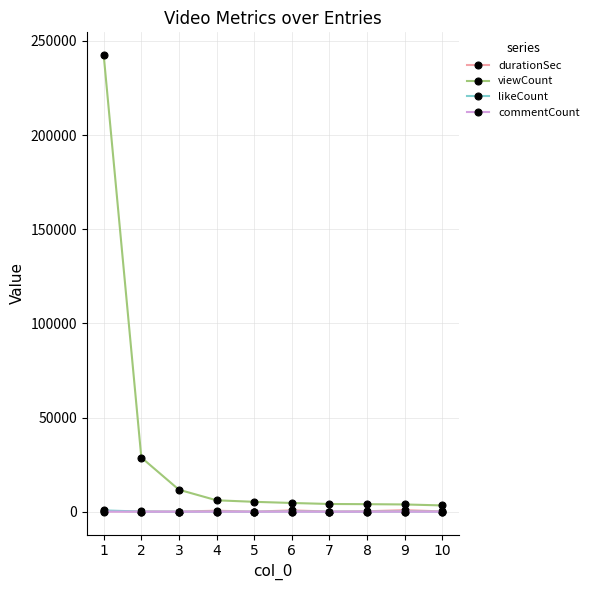

Where does the durationSec series first go above 219?

1